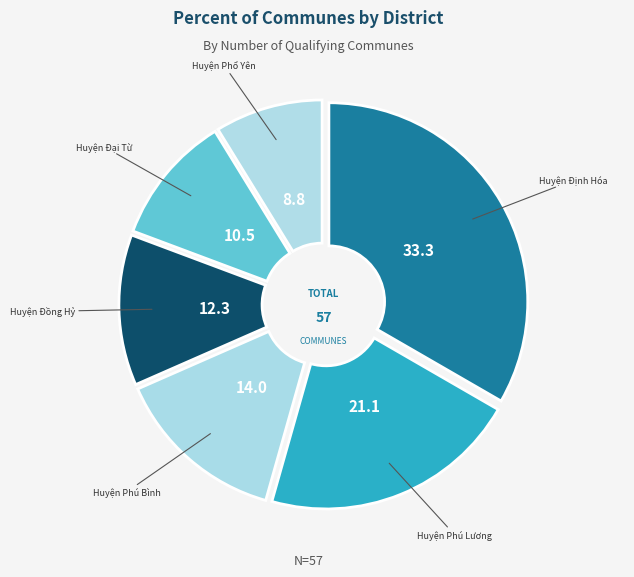

Which category has the biggest portion of the pie?

Huyện Định Hóa